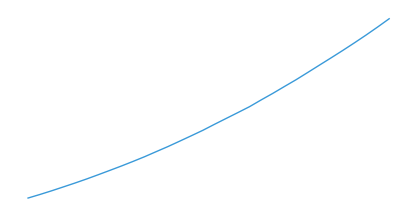

What is the smallest value displayed?

2827.2